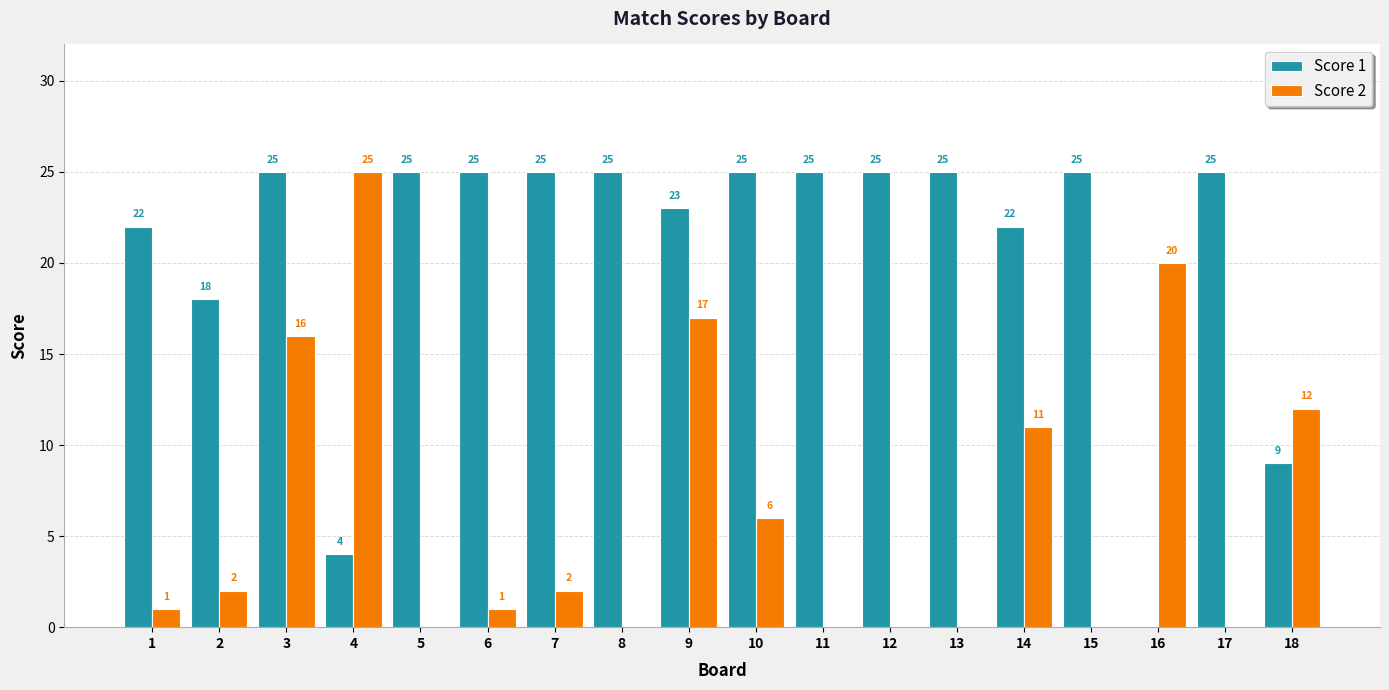

Between 3 and 9, which series saw the biggest shift?

Score 1